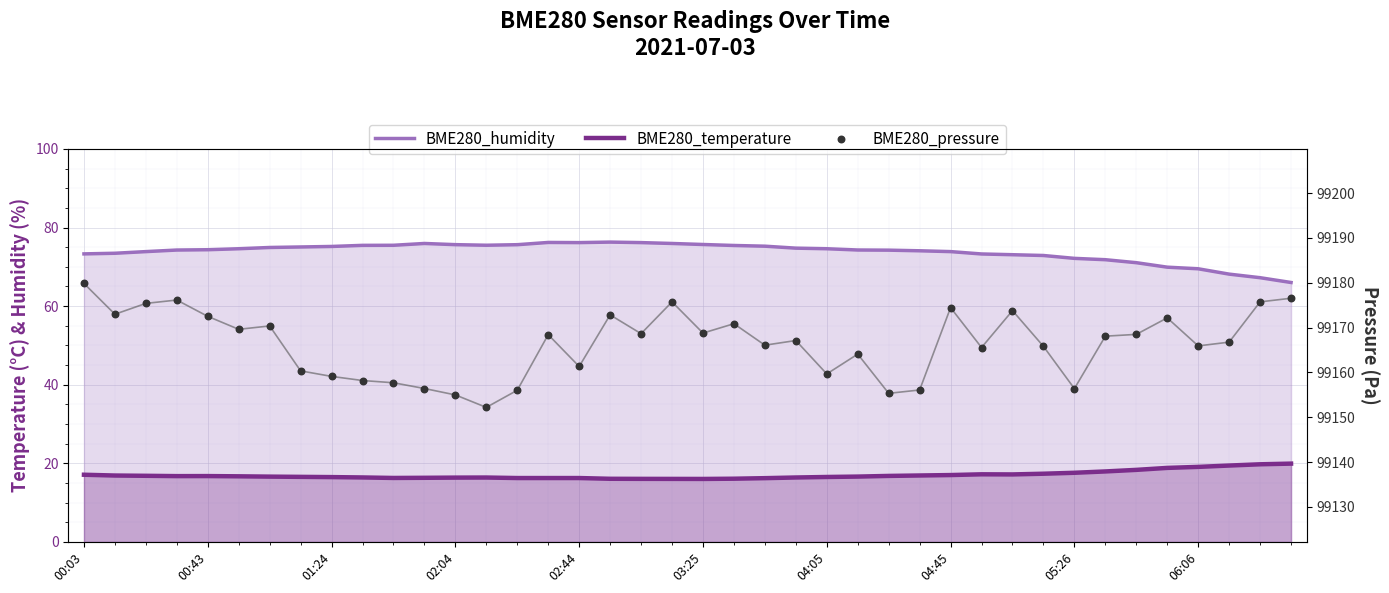

Is the value of BME280_temperature at 30 greater than the value of BME280_humidity at 04:05?

No